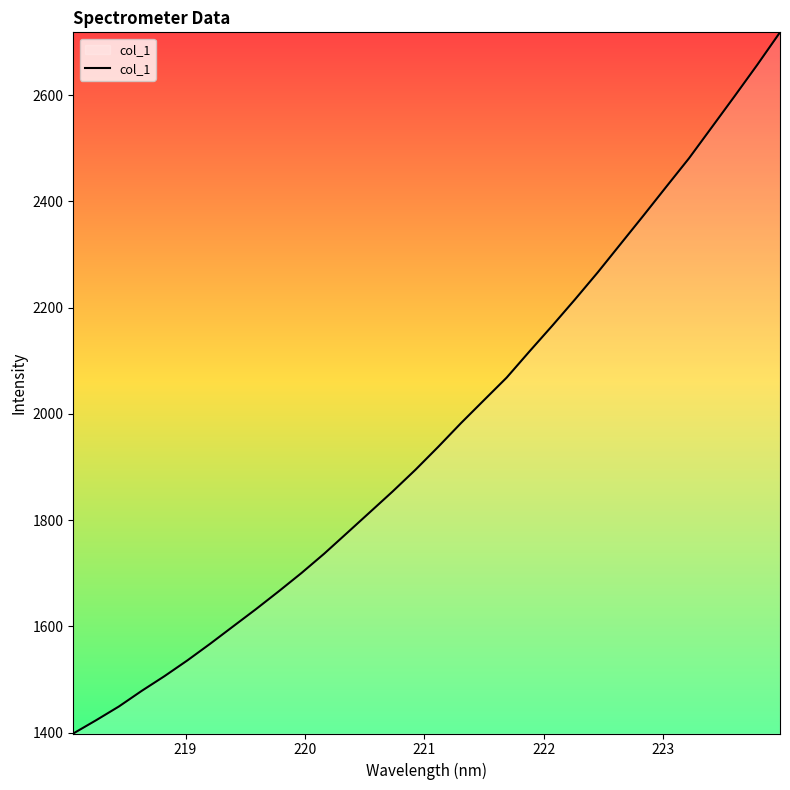

What is the greatest value displayed?

2718.5